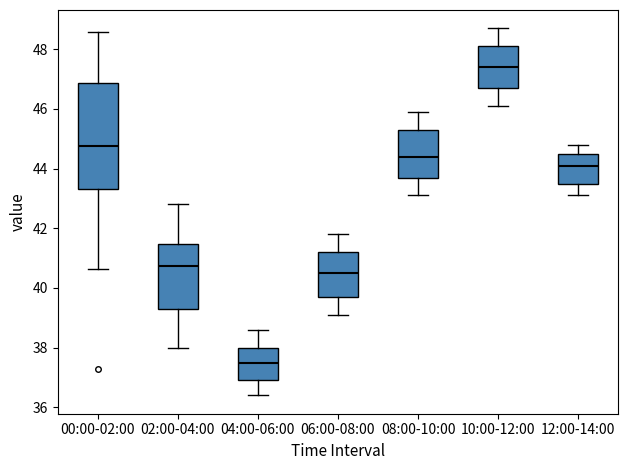

Which box has the lowest median line?

04:00-06:00